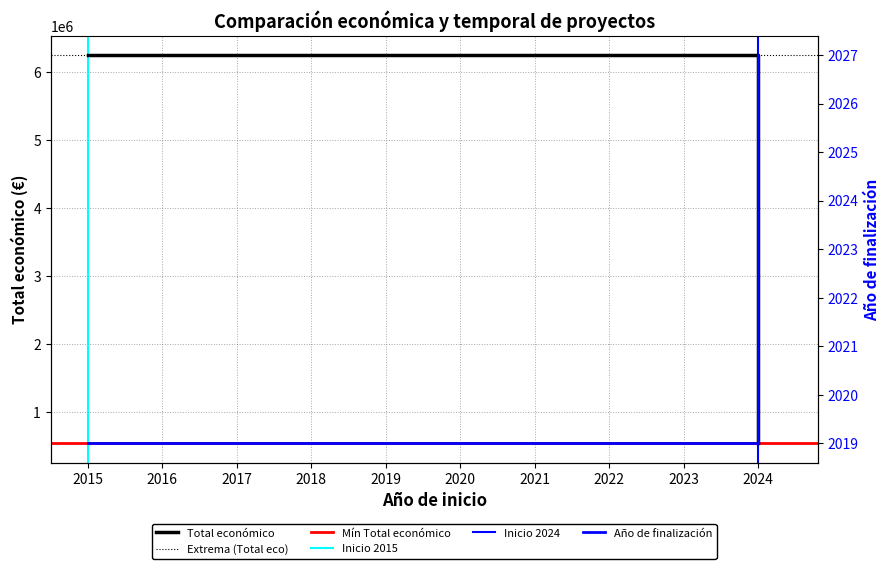

True or false: Total económico has a value of 6249316 at 2015.

True